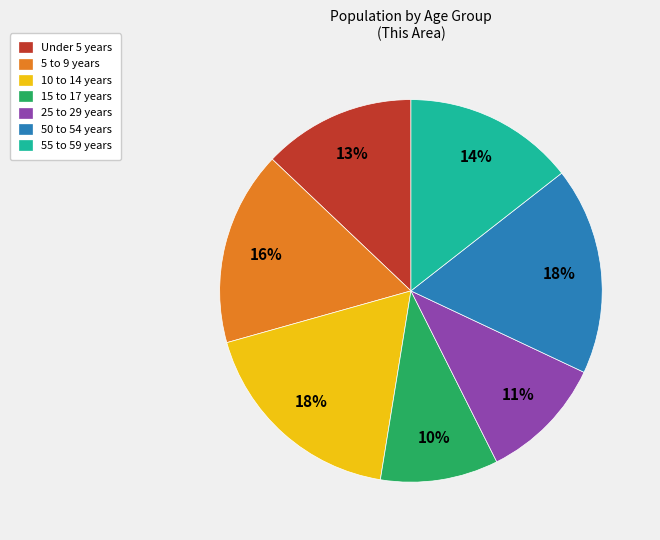

Does any single category account for the majority?

No